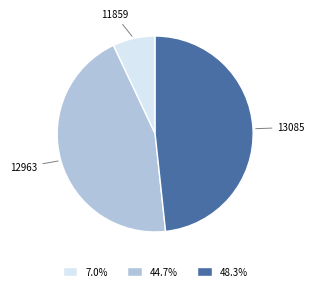

Is there a majority slice in this chart?

No